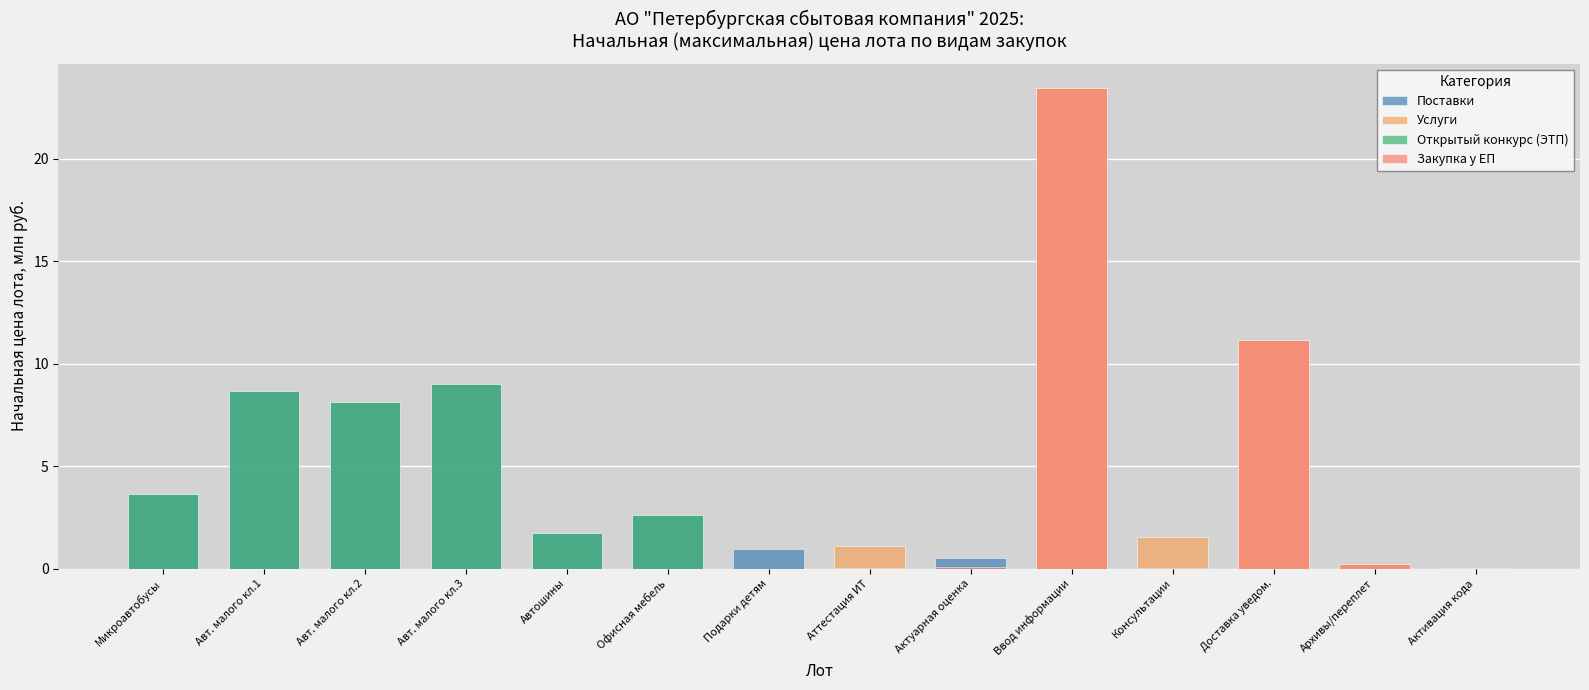

Rank the categories by Поставки value from lowest to highest.

Аттестация ИТ, Активация кода, Доставка уведом., Ввод информации, Архивы/переплет, Консультации, Актуарная оценка, Подарки детям, Автошины, Офисная мебель, Микроавтобусы, Авт. малого кл.2, Авт. малого кл.1, Авт. малого кл.3